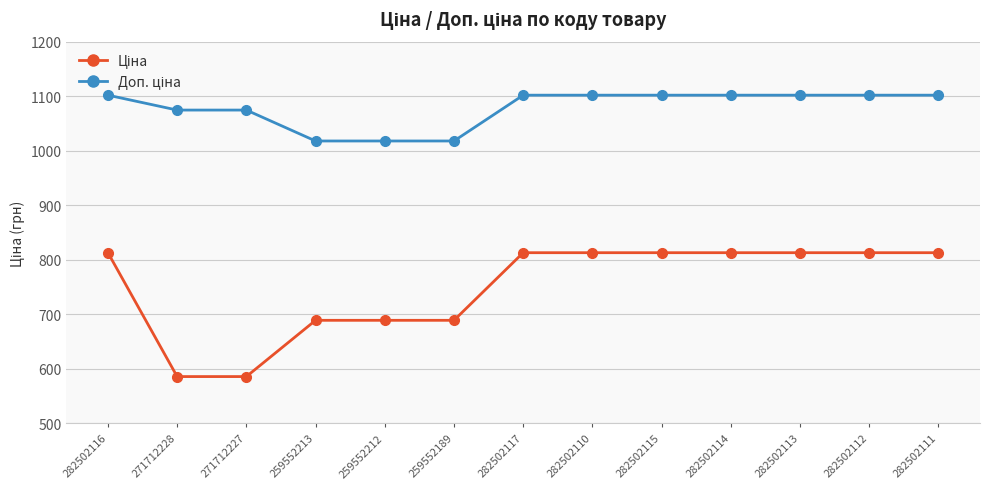

What is the difference between the highest and lowest values at 259552189?

328.7